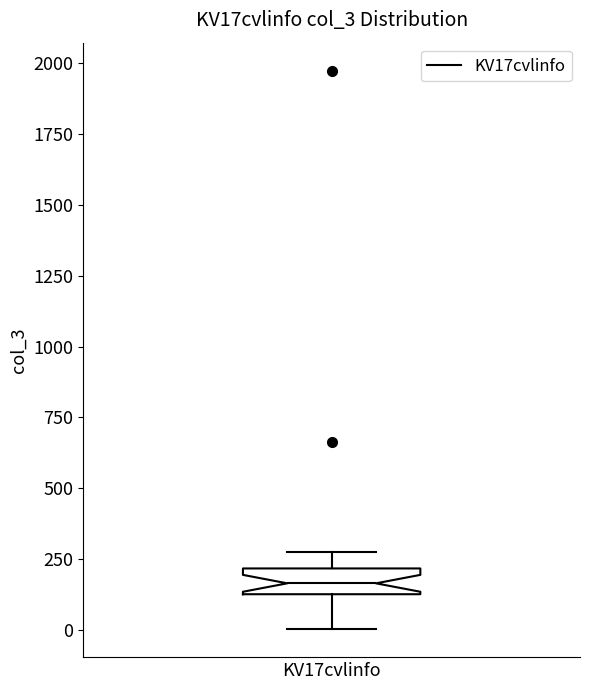

Where is the upper edge of the box for KV17cvlinfo on the y-axis? The values are not printed on the chart, so give them approximately, as read against the axis.

200